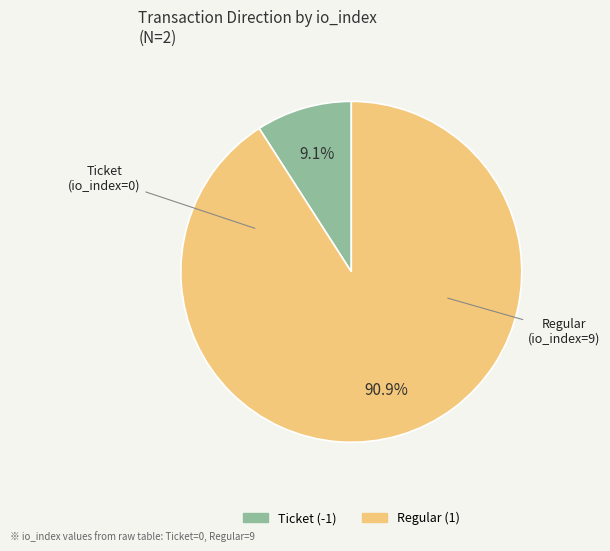

Which has a higher value, Ticket (-1) or Regular (1)?

Regular (1)